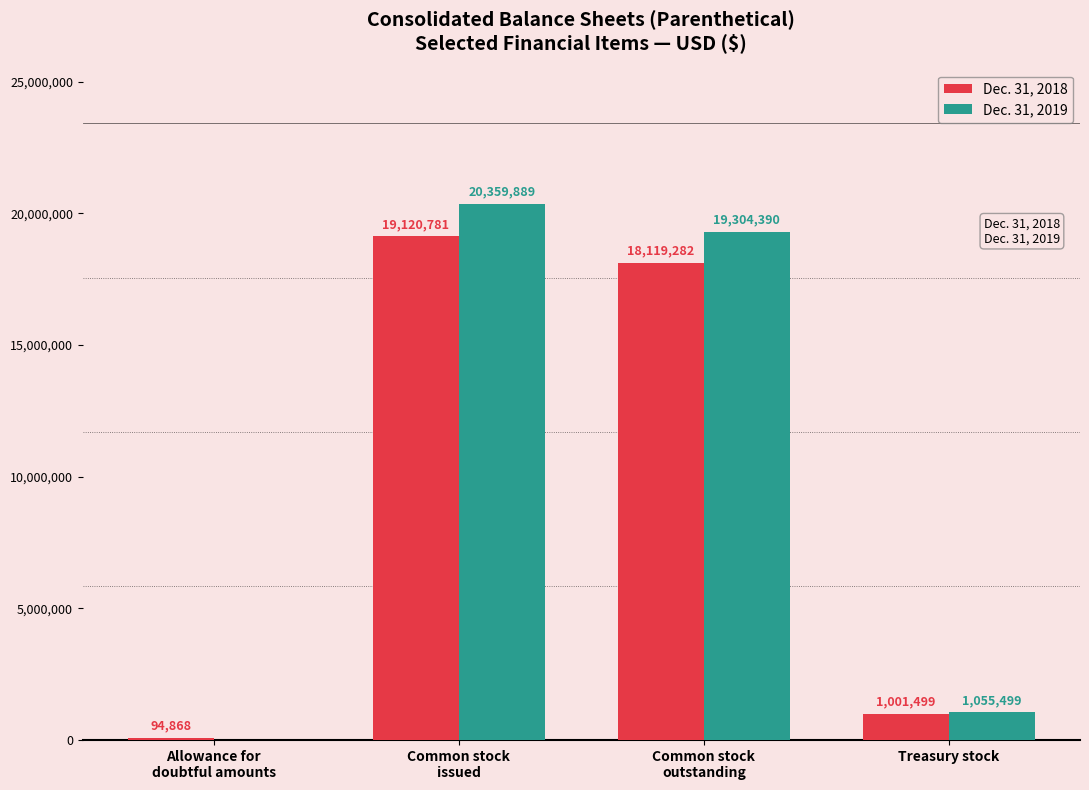

What is the sum of all Dec. 31, 2019 values?

40719778